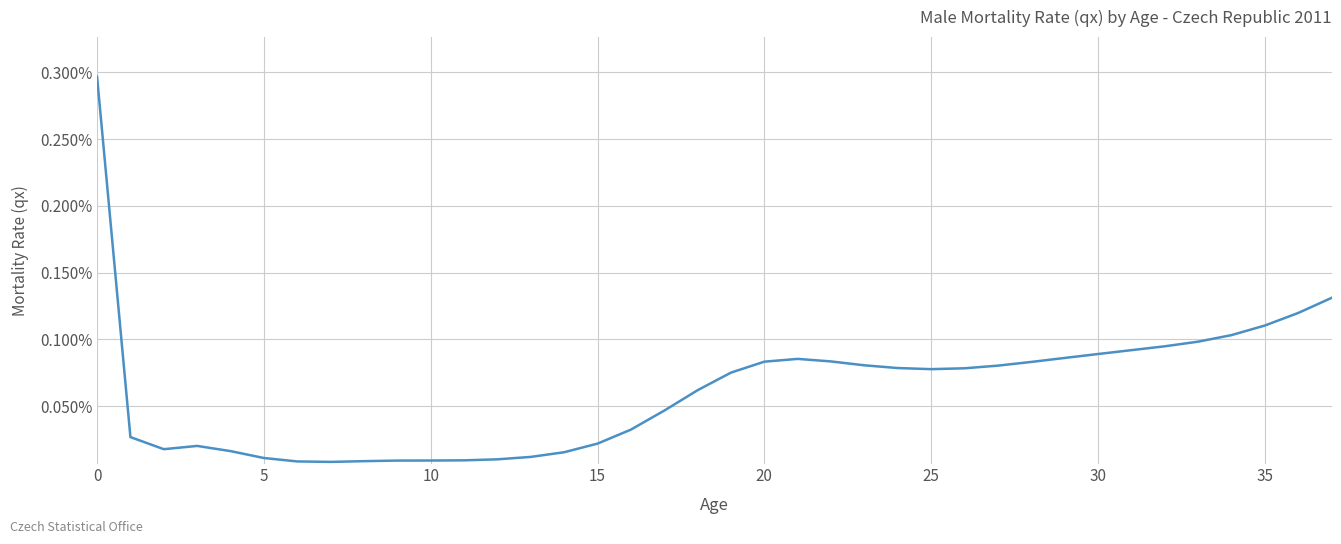

Does the chart have visible grid lines?

Yes